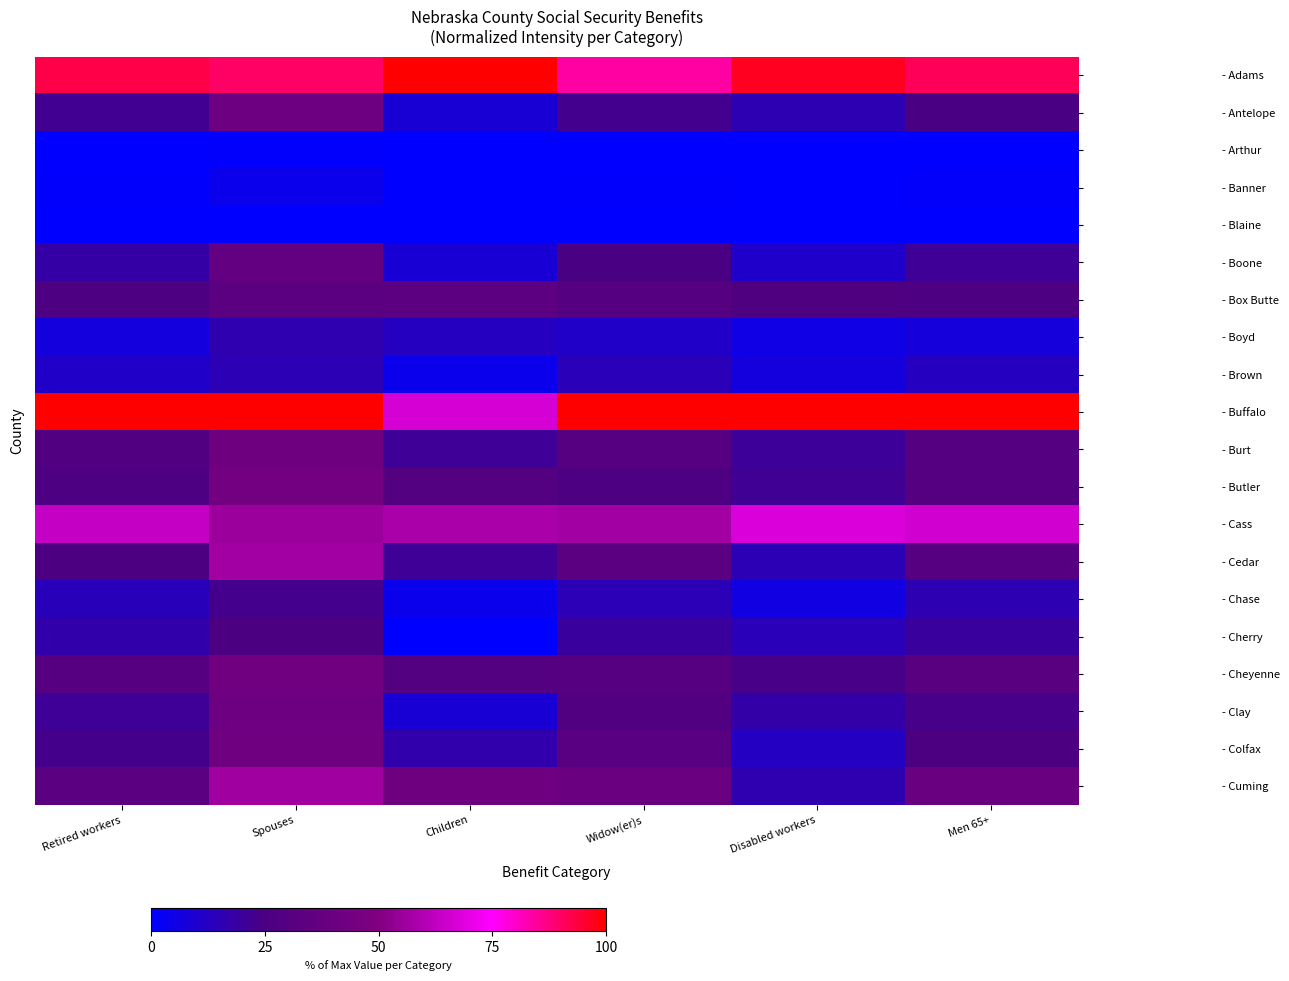

Reading right to left, list all the values displayed in this chart.

- Adams: Men 65+=91.3	Disabled workers=96.8	Widow(er)s=83.9	Children=100.0	Spouses=90.1	Retired workers=92.6
- Antelope: Men 65+=24.8	Disabled workers=15.5	Widow(er)s=22.6	Children=8.3	Spouses=41.3	Retired workers=22.1
- Arthur: Men 65+=0.0	Disabled workers=0.2	Widow(er)s=0.3	Children=0.0	Spouses=0.6	Retired workers=0.0
- Banner: Men 65+=0.8	Disabled workers=0.0	Widow(er)s=0.6	Children=0.0	Spouses=4.1	Retired workers=0.4
- Blaine: Men 65+=0.3	Disabled workers=0.2	Widow(er)s=0.0	Children=0.0	Spouses=0.0	Retired workers=0.0
- Boone: Men 65+=20.9	Disabled workers=10.6	Widow(er)s=24.7	Children=8.3	Spouses=36.0	Retired workers=17.8
- Box Butte: Men 65+=26.3	Disabled workers=27.1	Widow(er)s=29.6	Children=33.3	Spouses=33.1	Retired workers=26.3
- Boyd: Men 65+=7.4	Disabled workers=5.2	Widow(er)s=11.3	Children=12.5	Spouses=15.7	Retired workers=6.7
- Brown: Men 65+=12.5	Disabled workers=7.0	Widow(er)s=14.4	Children=4.2	Spouses=15.1	Retired workers=11.1
- Buffalo: Men 65+=100.0	Disabled workers=100.0	Widow(er)s=100.0	Children=66.7	Spouses=100.0	Retired workers=100.0
- Burt: Men 65+=30.1	Disabled workers=20.6	Widow(er)s=30.6	Children=20.8	Spouses=41.9	Retired workers=27.6
- Butler: Men 65+=29.7	Disabled workers=21.7	Widow(er)s=26.3	Children=29.2	Spouses=43.6	Retired workers=26.5
- Cass: Men 65+=65.7	Disabled workers=67.9	Widow(er)s=56.7	Children=58.3	Spouses=55.8	Retired workers=63.3
- Cedar: Men 65+=30.3	Disabled workers=15.2	Widow(er)s=32.6	Children=20.8	Spouses=57.0	Retired workers=26.0
- Chase: Men 65+=15.3	Disabled workers=6.2	Widow(er)s=14.7	Children=4.2	Spouses=22.7	Retired workers=13.9
- Cherry: Men 65+=19.2	Disabled workers=14.1	Widow(er)s=19.3	Children=0.0	Spouses=25.0	Retired workers=17.1
- Cheyenne: Men 65+=31.8	Disabled workers=24.2	Widow(er)s=30.7	Children=29.2	Spouses=43.0	Retired workers=30.2
- Clay: Men 65+=23.6	Disabled workers=17.6	Widow(er)s=27.4	Children=8.3	Spouses=40.7	Retired workers=20.7
- Colfax: Men 65+=26.1	Disabled workers=12.3	Widow(er)s=31.3	Children=16.7	Spouses=42.4	Retired workers=23.4
- Cuming: Men 65+=39.4	Disabled workers=16.0	Widow(er)s=40.1	Children=41.7	Spouses=56.4	Retired workers=33.0